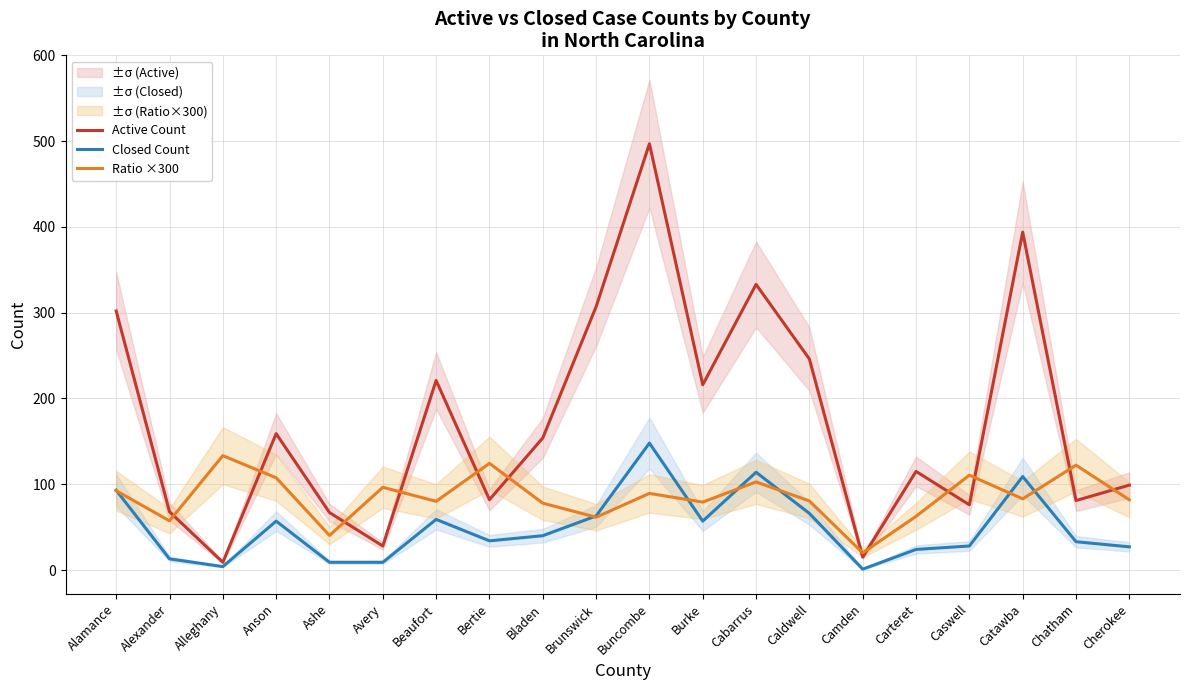

Reading left to right, extract all data points from this chart.

Active Count: 302.0	68.0	9.0	159.0	67.0	28.0	221.0	82.0	154.0	307.0	497.0	216.0	333.0	246.0	15.0	115.0	76.0	394.0	81.0	99.0
Closed Count: 93.0	13.0	4.0	57.0	9.0	9.0	59.0	34.0	40.0	63.0	148.0	57.0	114.0	66.0	1.0	24.0	28.0	109.0	33.0	27.0
Ratio ×300: 92.4	57.4	133.3	107.5	40.3	96.4	80.1	124.4	77.9	61.6	89.3	79.2	102.7	80.5	20.0	62.6	110.5	83.0	122.2	81.8